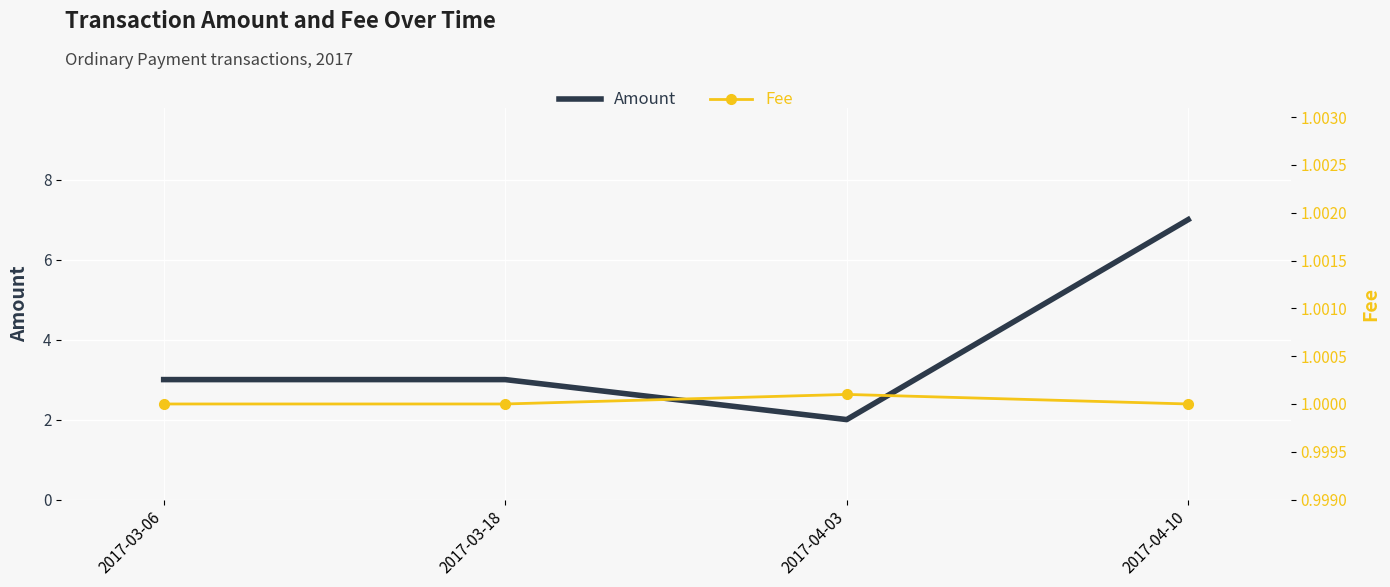

Which series has the largest range (max minus min)?

Amount